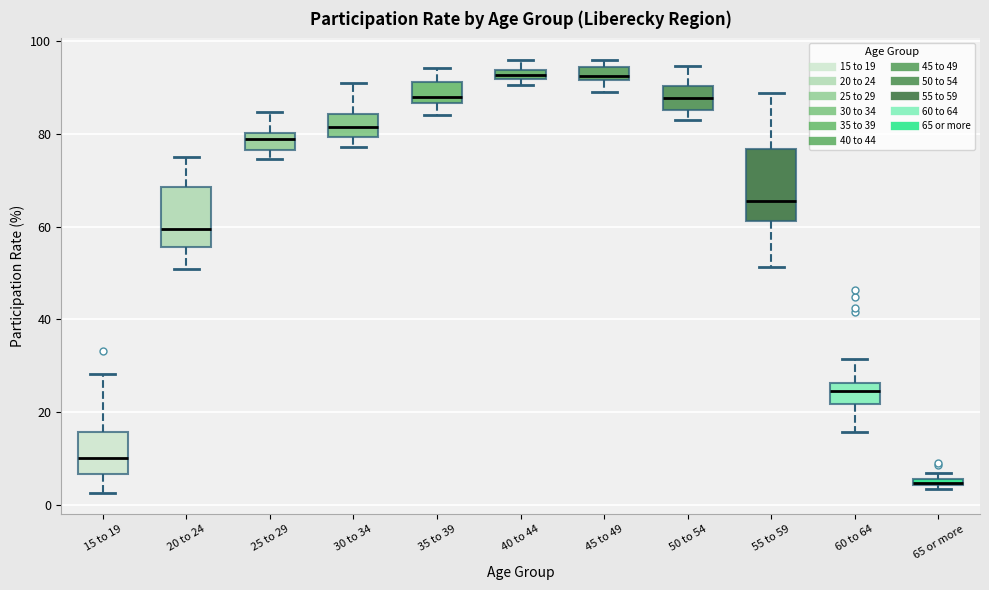

Comparing the boxes themselves (not the whiskers), which one is the tallest?

55 to 59